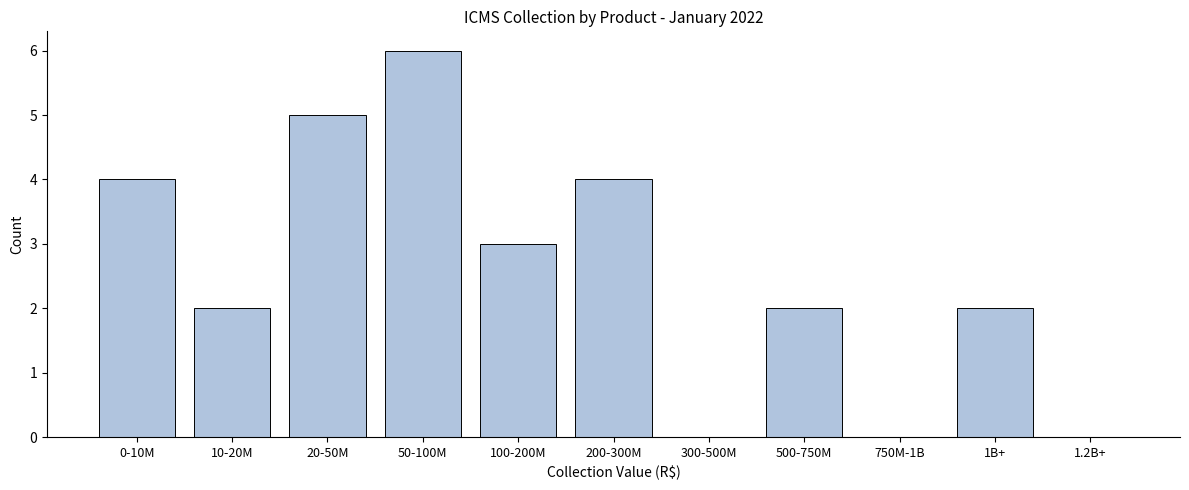

Reading left to right, list all the values displayed in this chart.

0-10M=4	10-20M=2	20-50M=5	50-100M=6	100-200M=3	200-300M=4	300-500M=0	500-750M=2	750M-1B=0	1B+=2	1.2B+=0